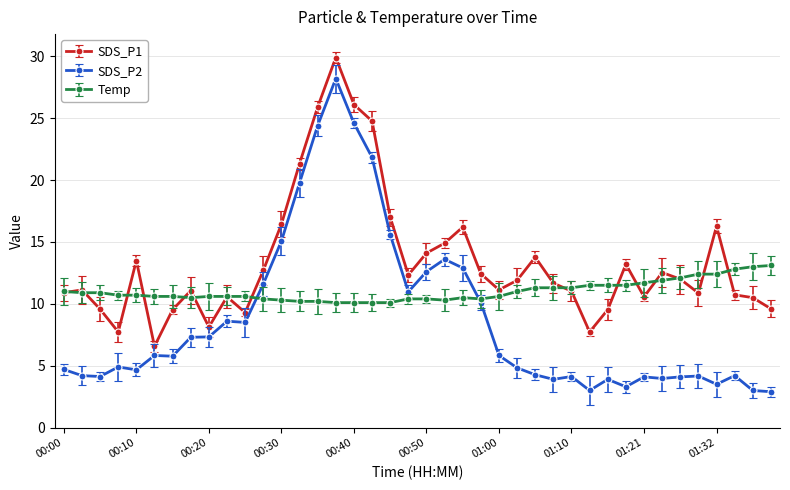

How many times do Temp and SDS_P2 cross each other?

2